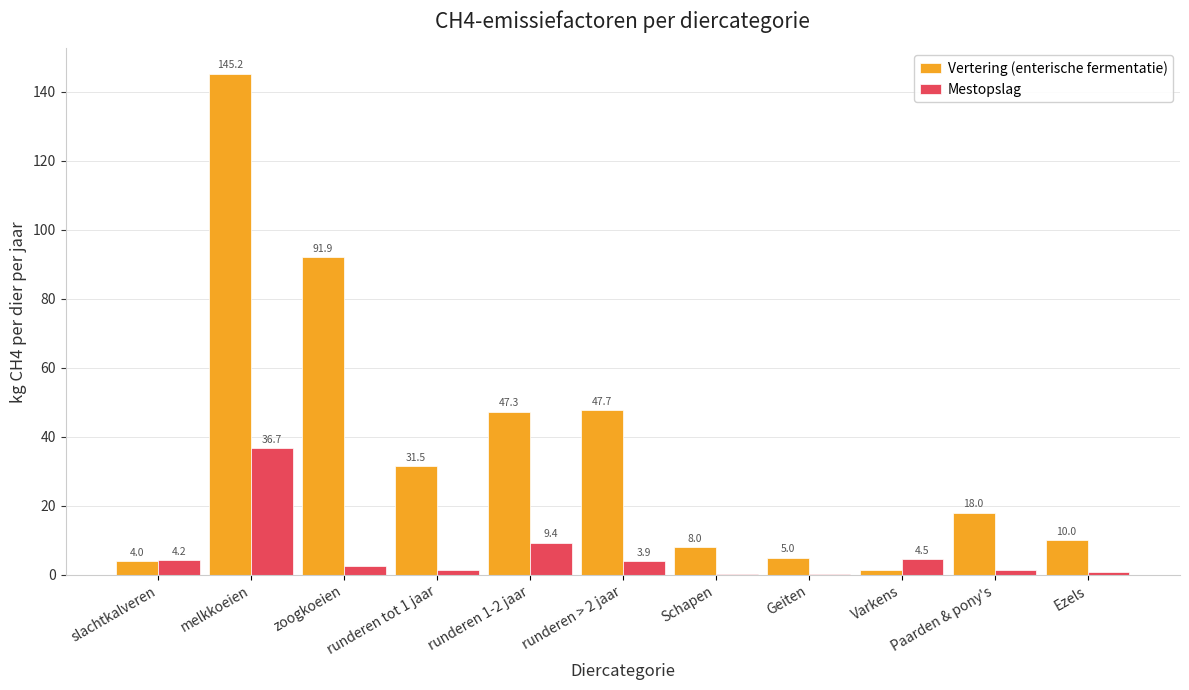

How many series are shown in this chart?

2